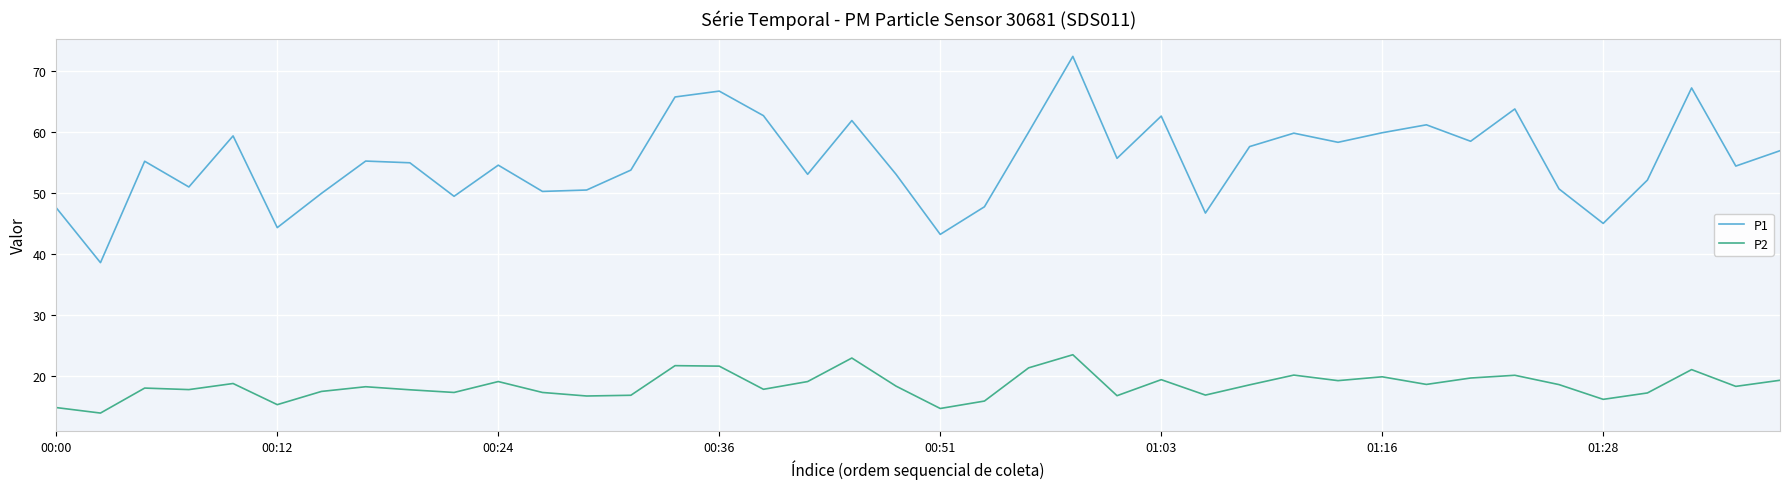

Which series has the widest spread of values?

P1